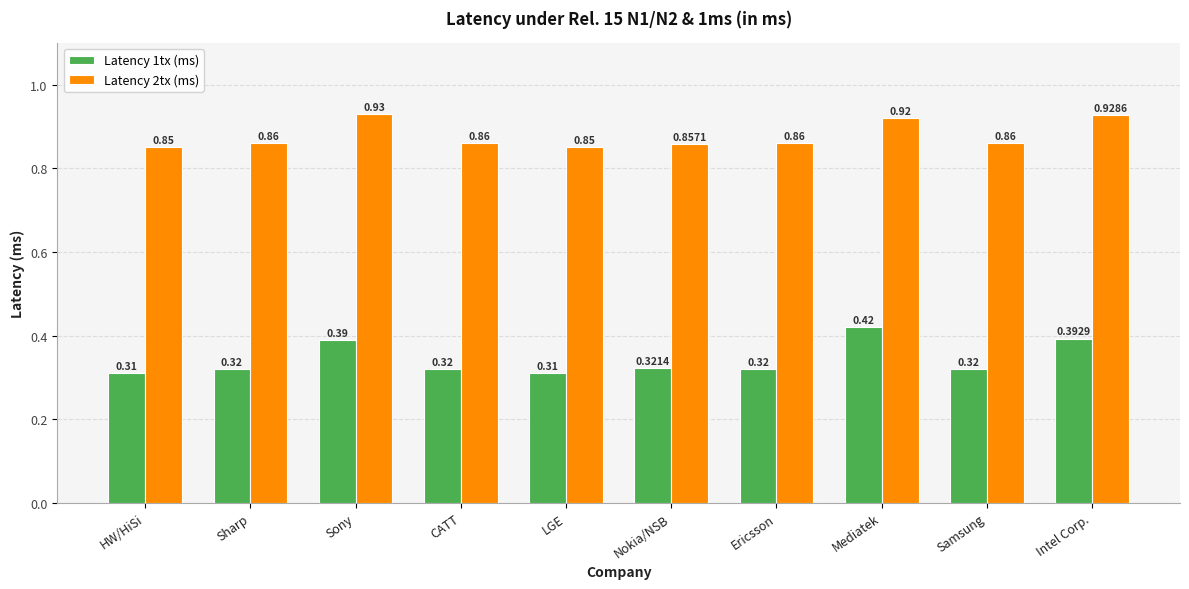

What is the sum of the Latency 2tx (ms) values at Ericsson and CATT?

1.7